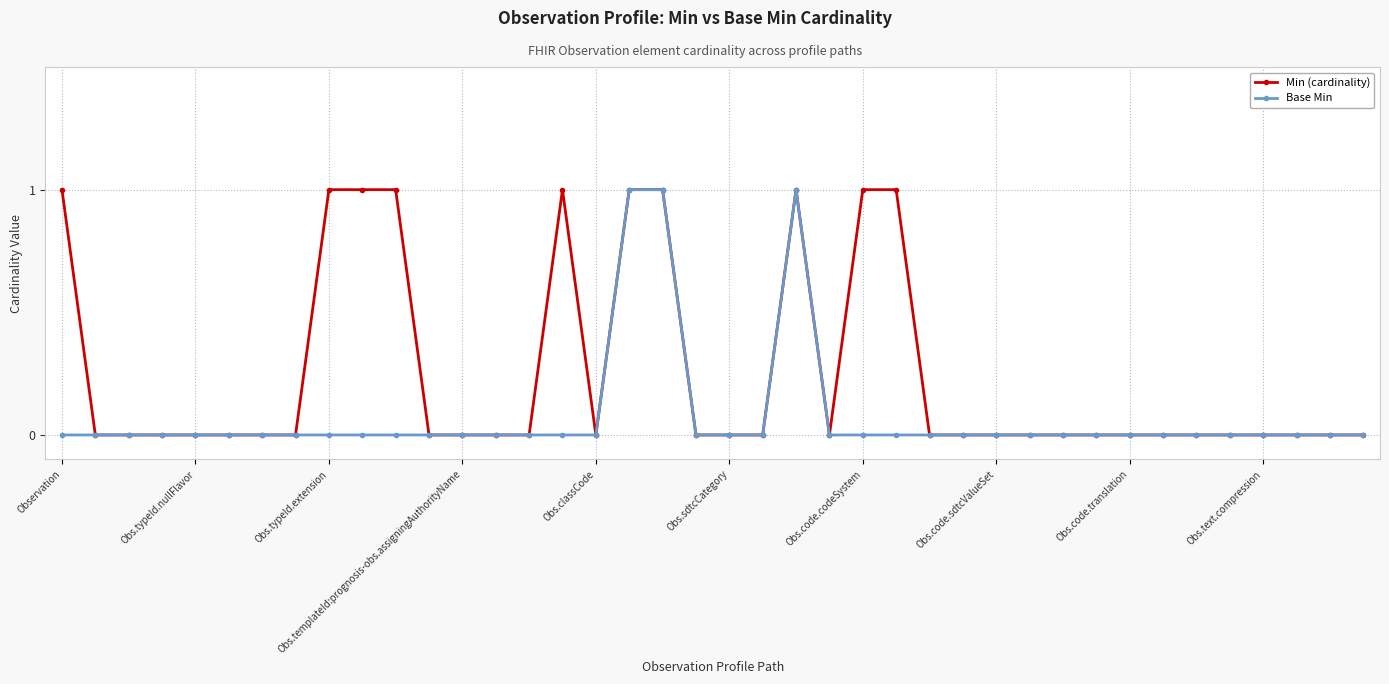

Which series has the largest total across all categories?

Min (cardinality)